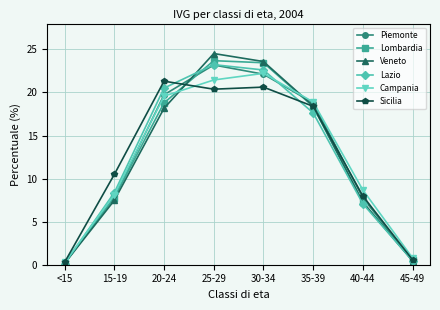

What are all the series names shown in the legend?

Piemonte, Lombardia, Veneto, Lazio, Campania, Sicilia